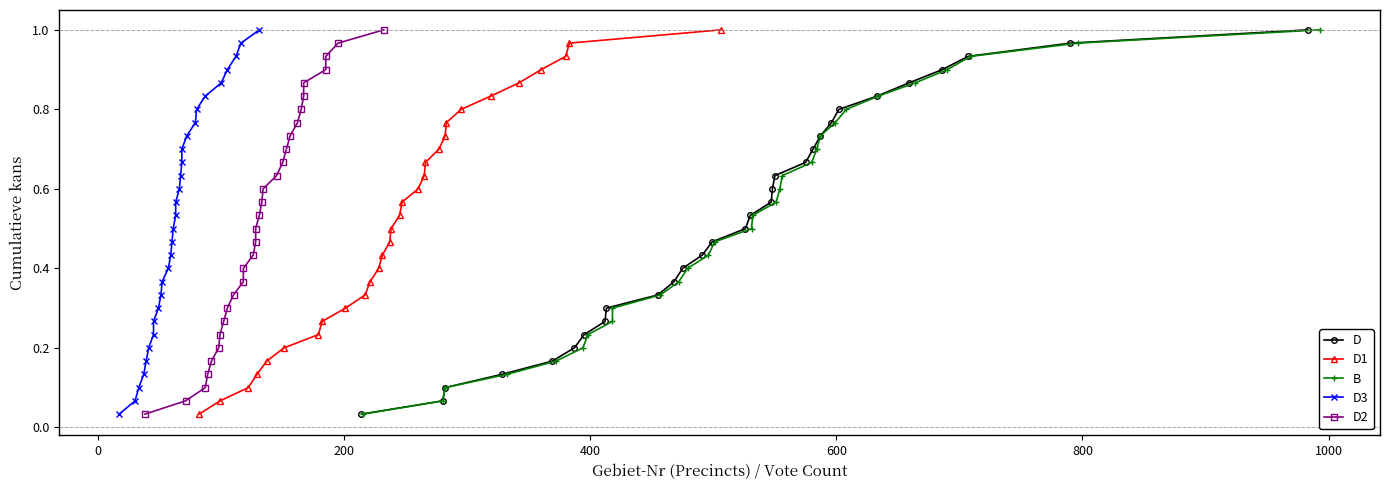

Rank the series by their maximum value, from lowest to highest.

D, D1, B, D3, D2